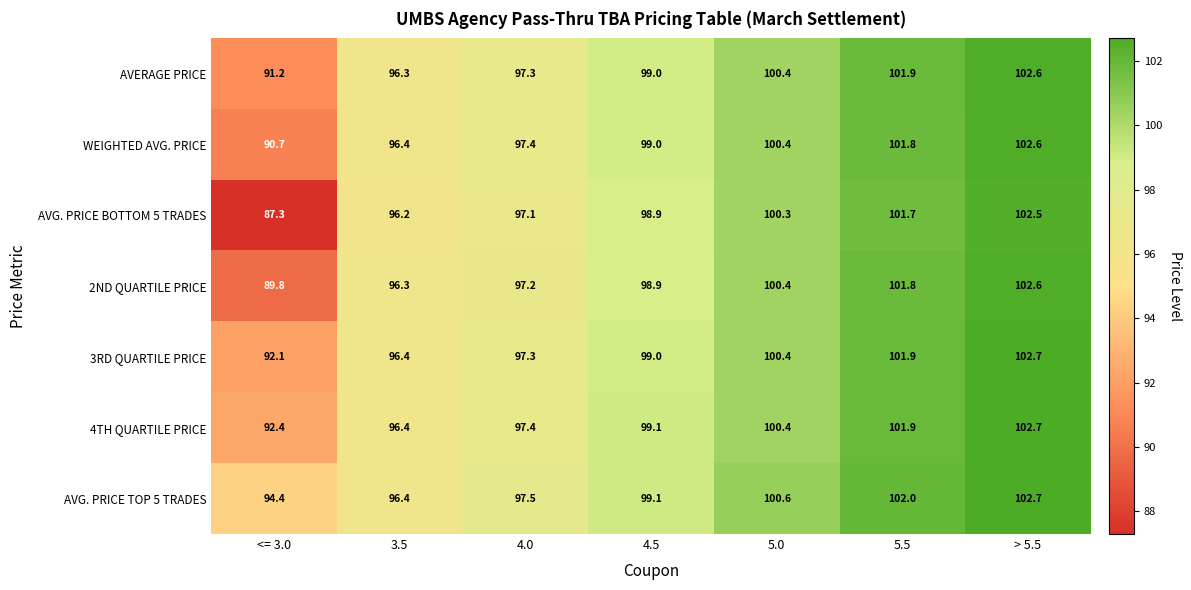

At which label is 2ND QUARTILE PRICE closest to 96?

3.5